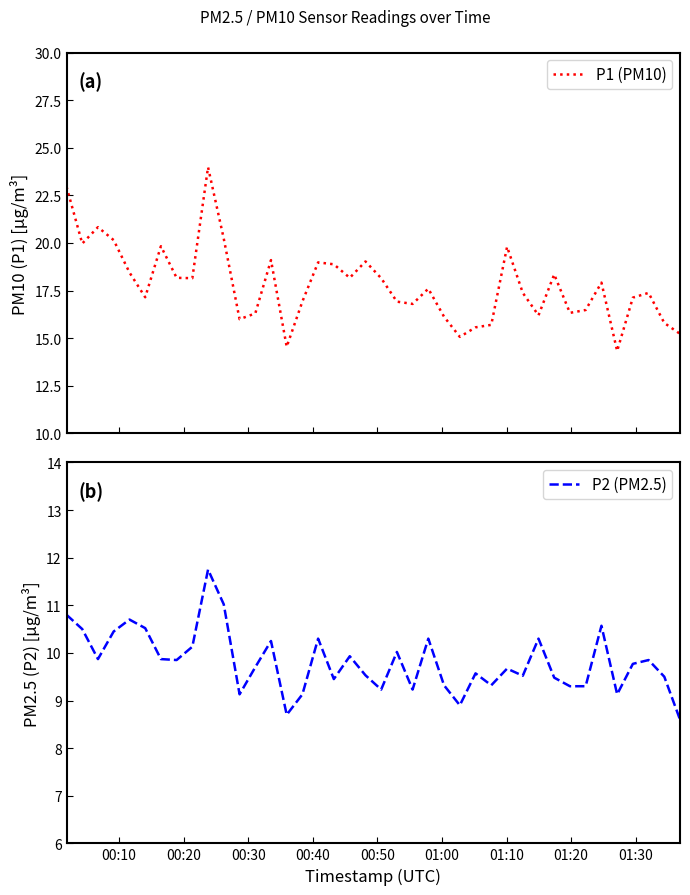

How many data points in P2 (PM2.5) are above 9?

37